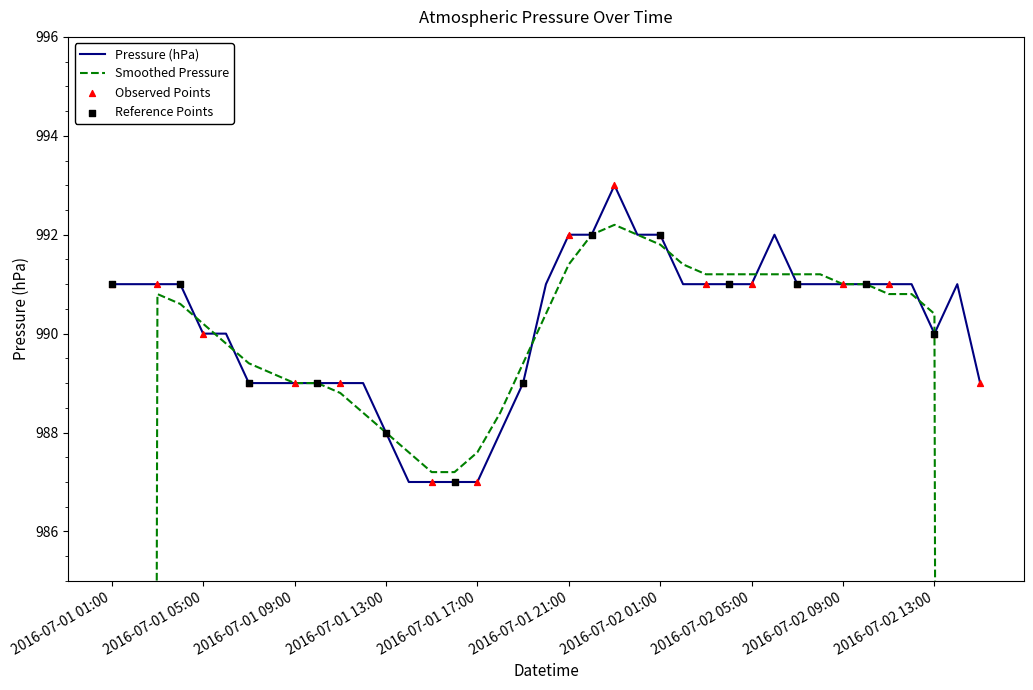

Approximately how many times larger is the value at 2016-07-01 05:00 compared to 2016-07-01 02:00?

1.0